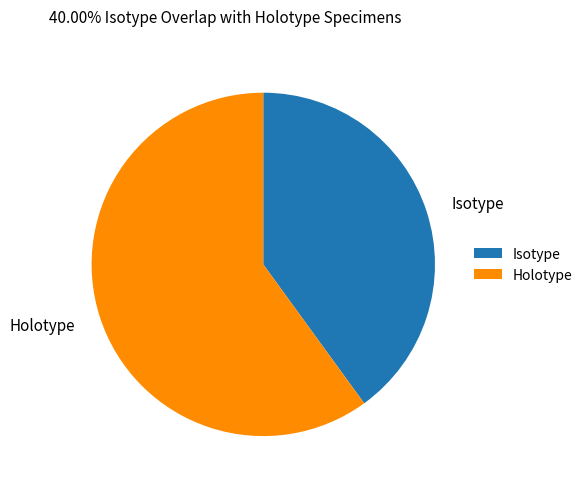

What is the smallest slice in the pie chart?

Isotype